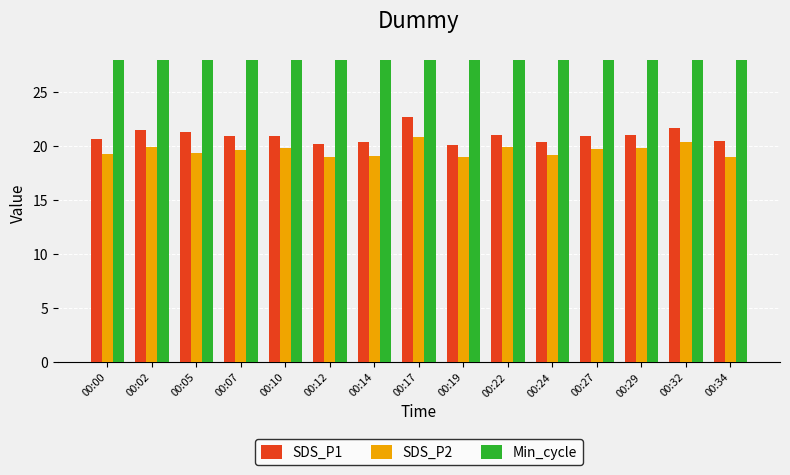

What is the minimum value shown in the chart?

19.0